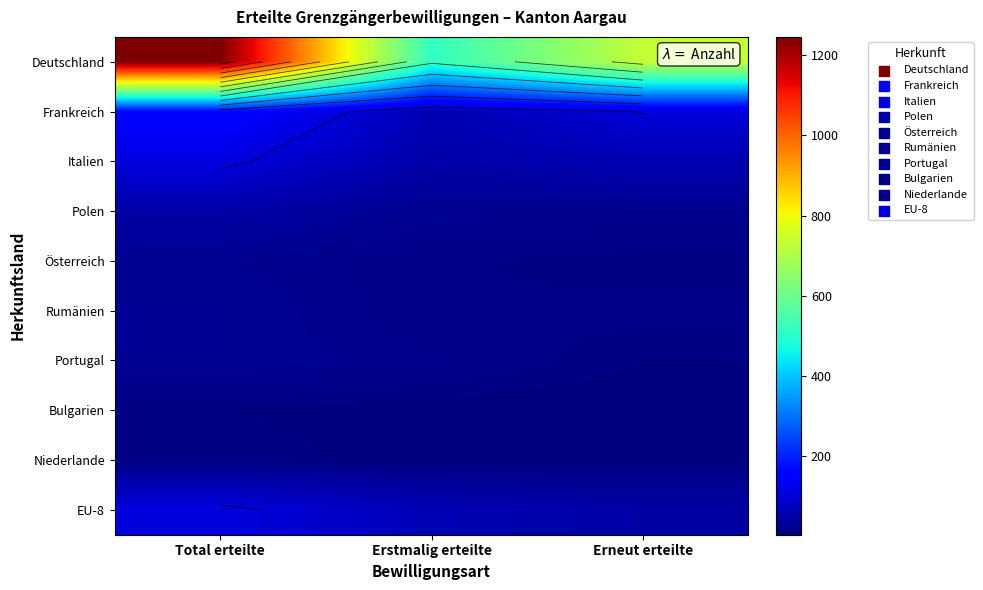

At which category is the sum across all series the highest?

Total erteilte